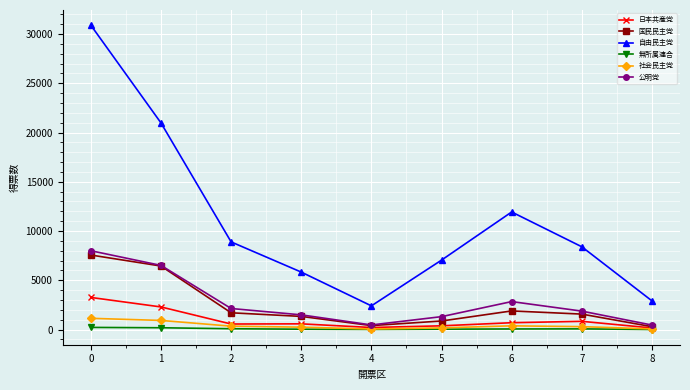

What are all the series names shown in the legend?

日本共産党, 国民民主党, 自由民主党, 無所属連合, 社会民主党, 公明党